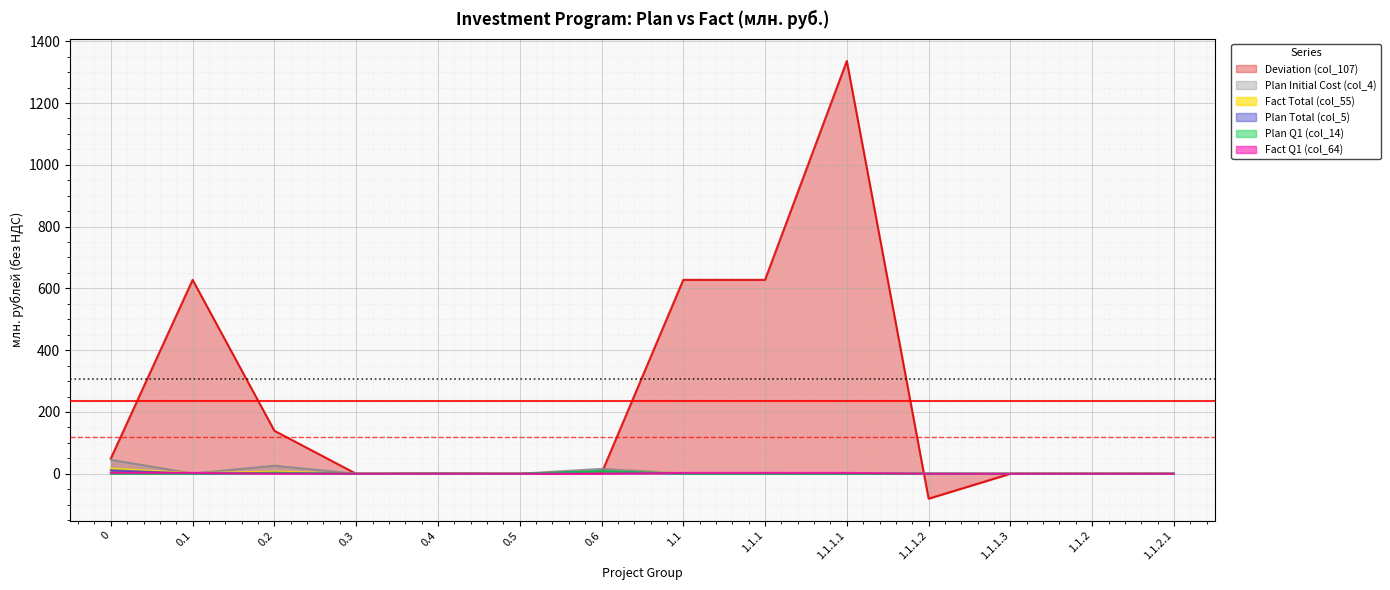

At which category is the sum across all series the highest?

1.1.1.1